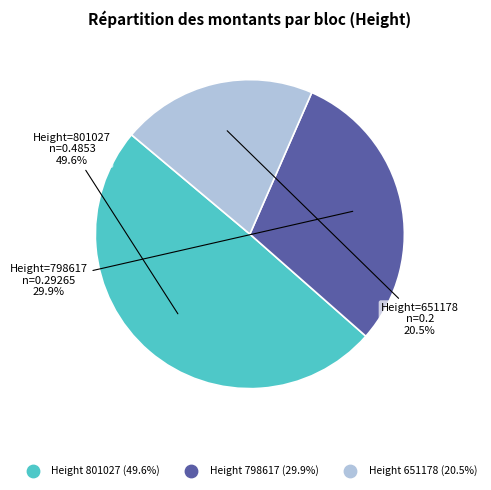

Is there any slice that represents more than half of the pie?

No